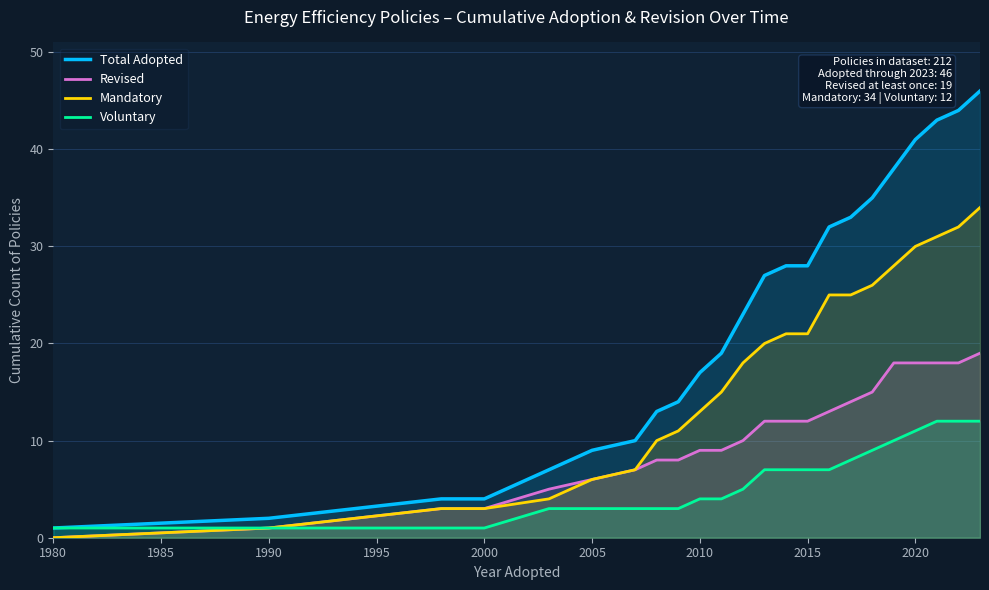

What are all the series names shown in the legend?

Total Adopted, Revised, Mandatory, Voluntary